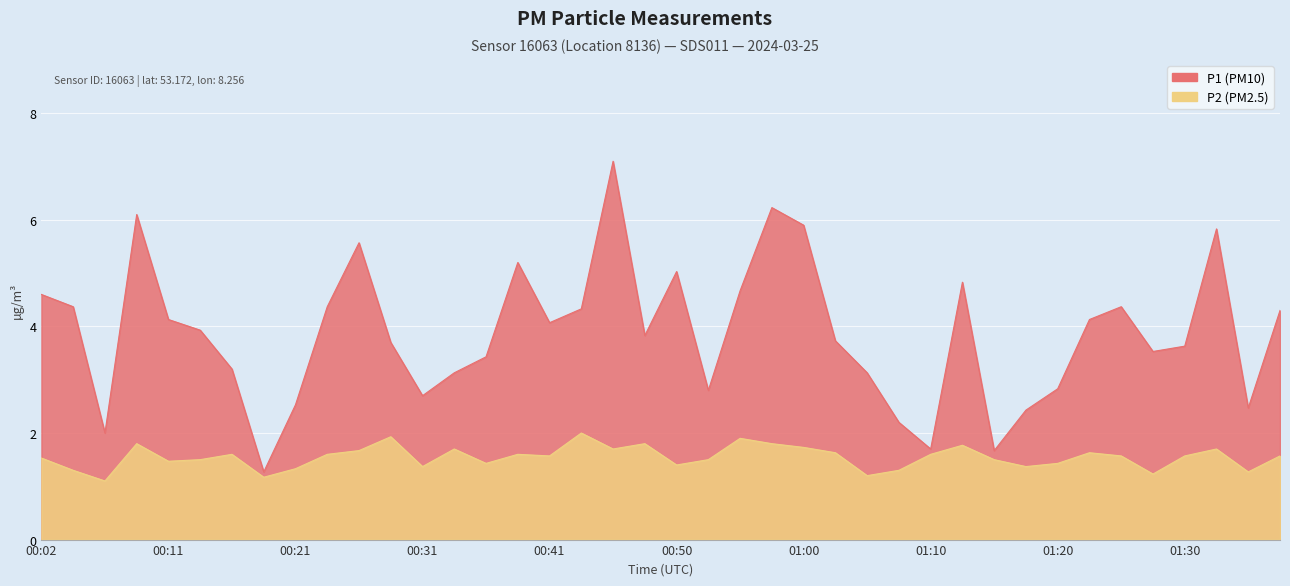

Which label corresponds to the largest value in the chart?

00:46